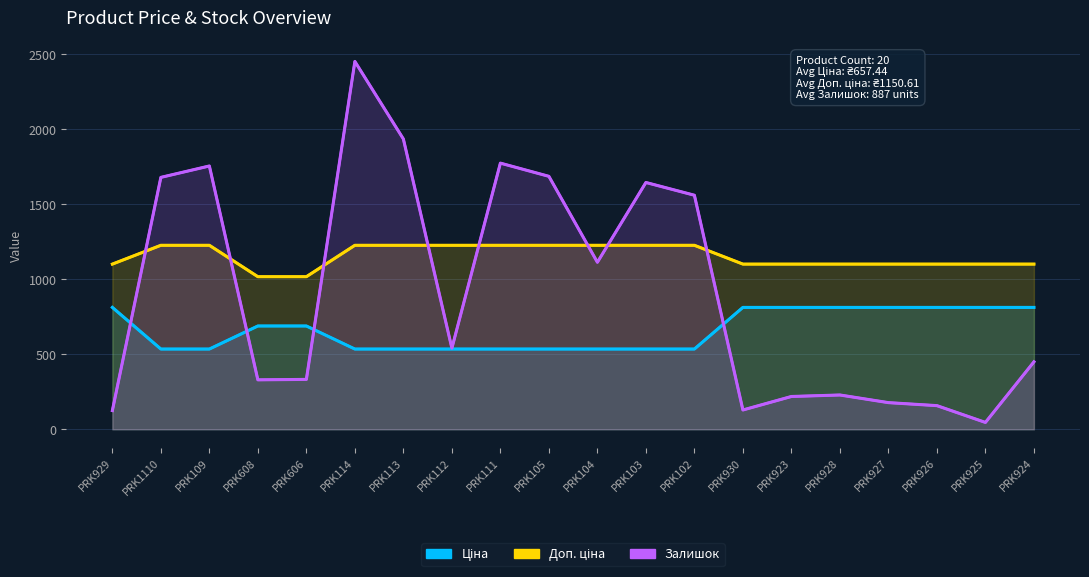

Is the value of Доп. ціна at PRK102 greater than the value of Ціна at PRK109?

Yes